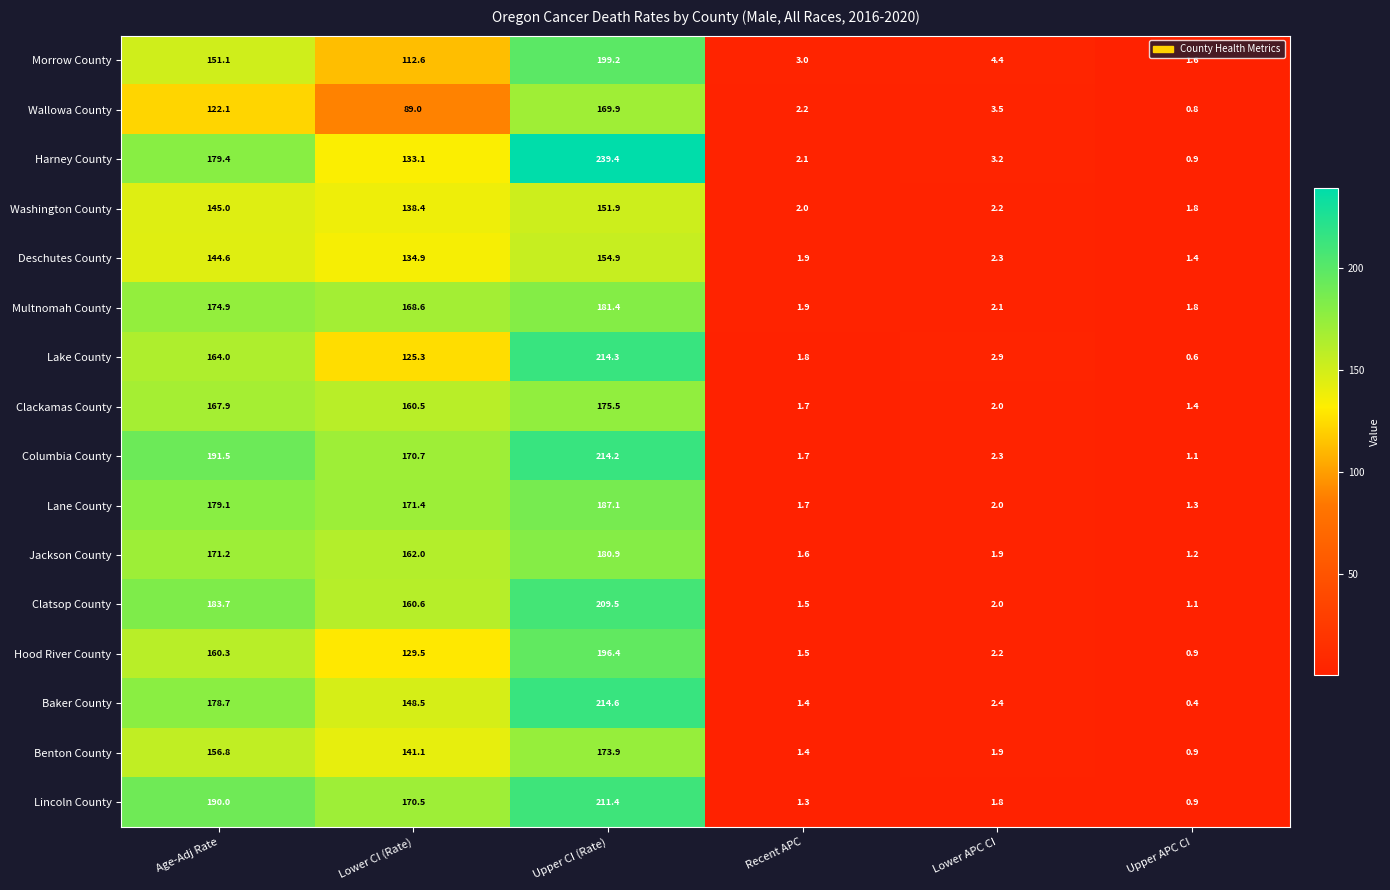

Is it true that Deschutes County equals 2.6 at Recent APC?

False